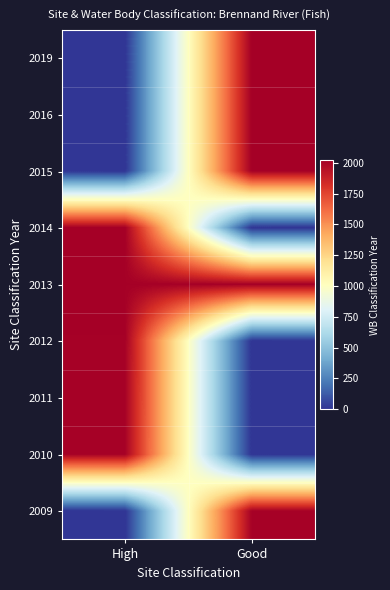

At Good, list the series in order from largest to smallest.

2019, 2016, 2015, 2013, 2009, 2010, 2011, 2012, 2014